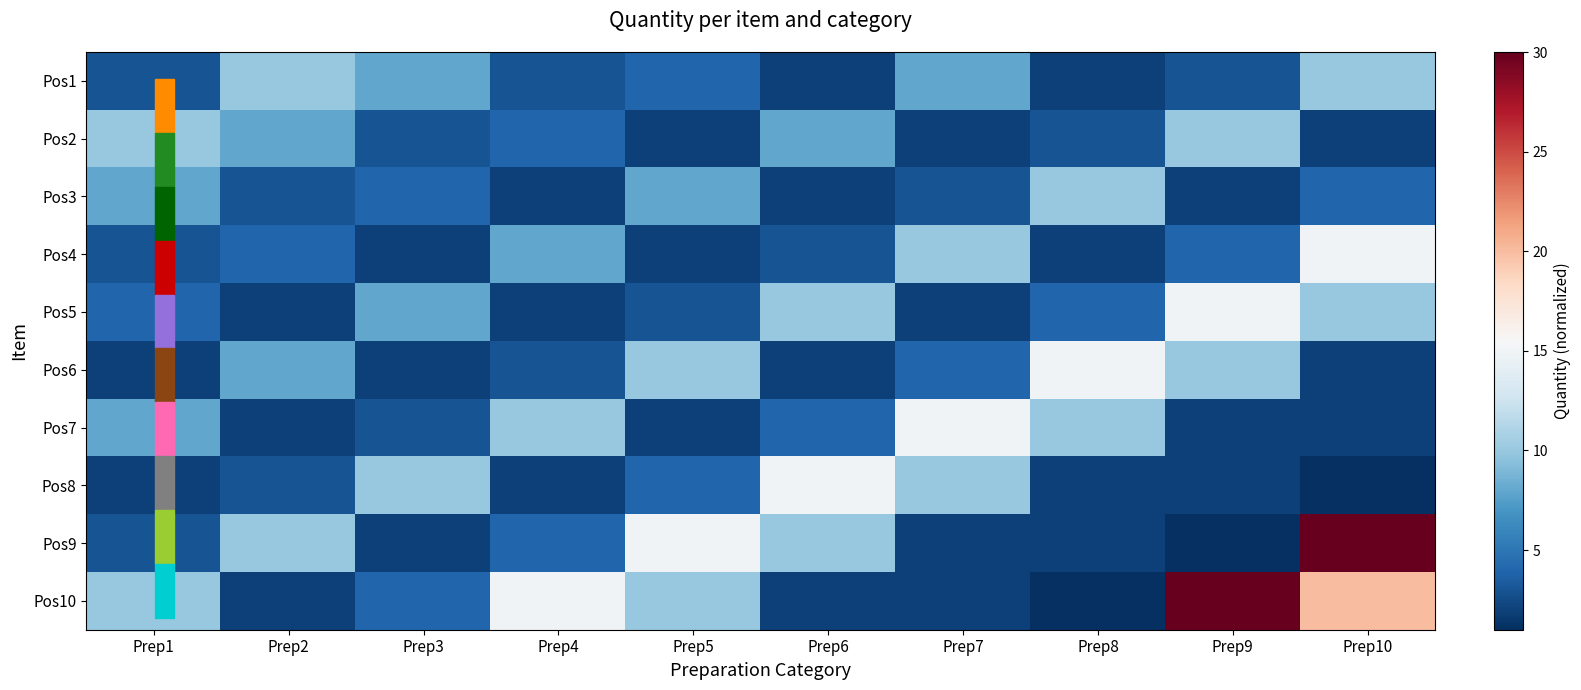

Which has a higher value, Prep8 or Prep4?

Prep4